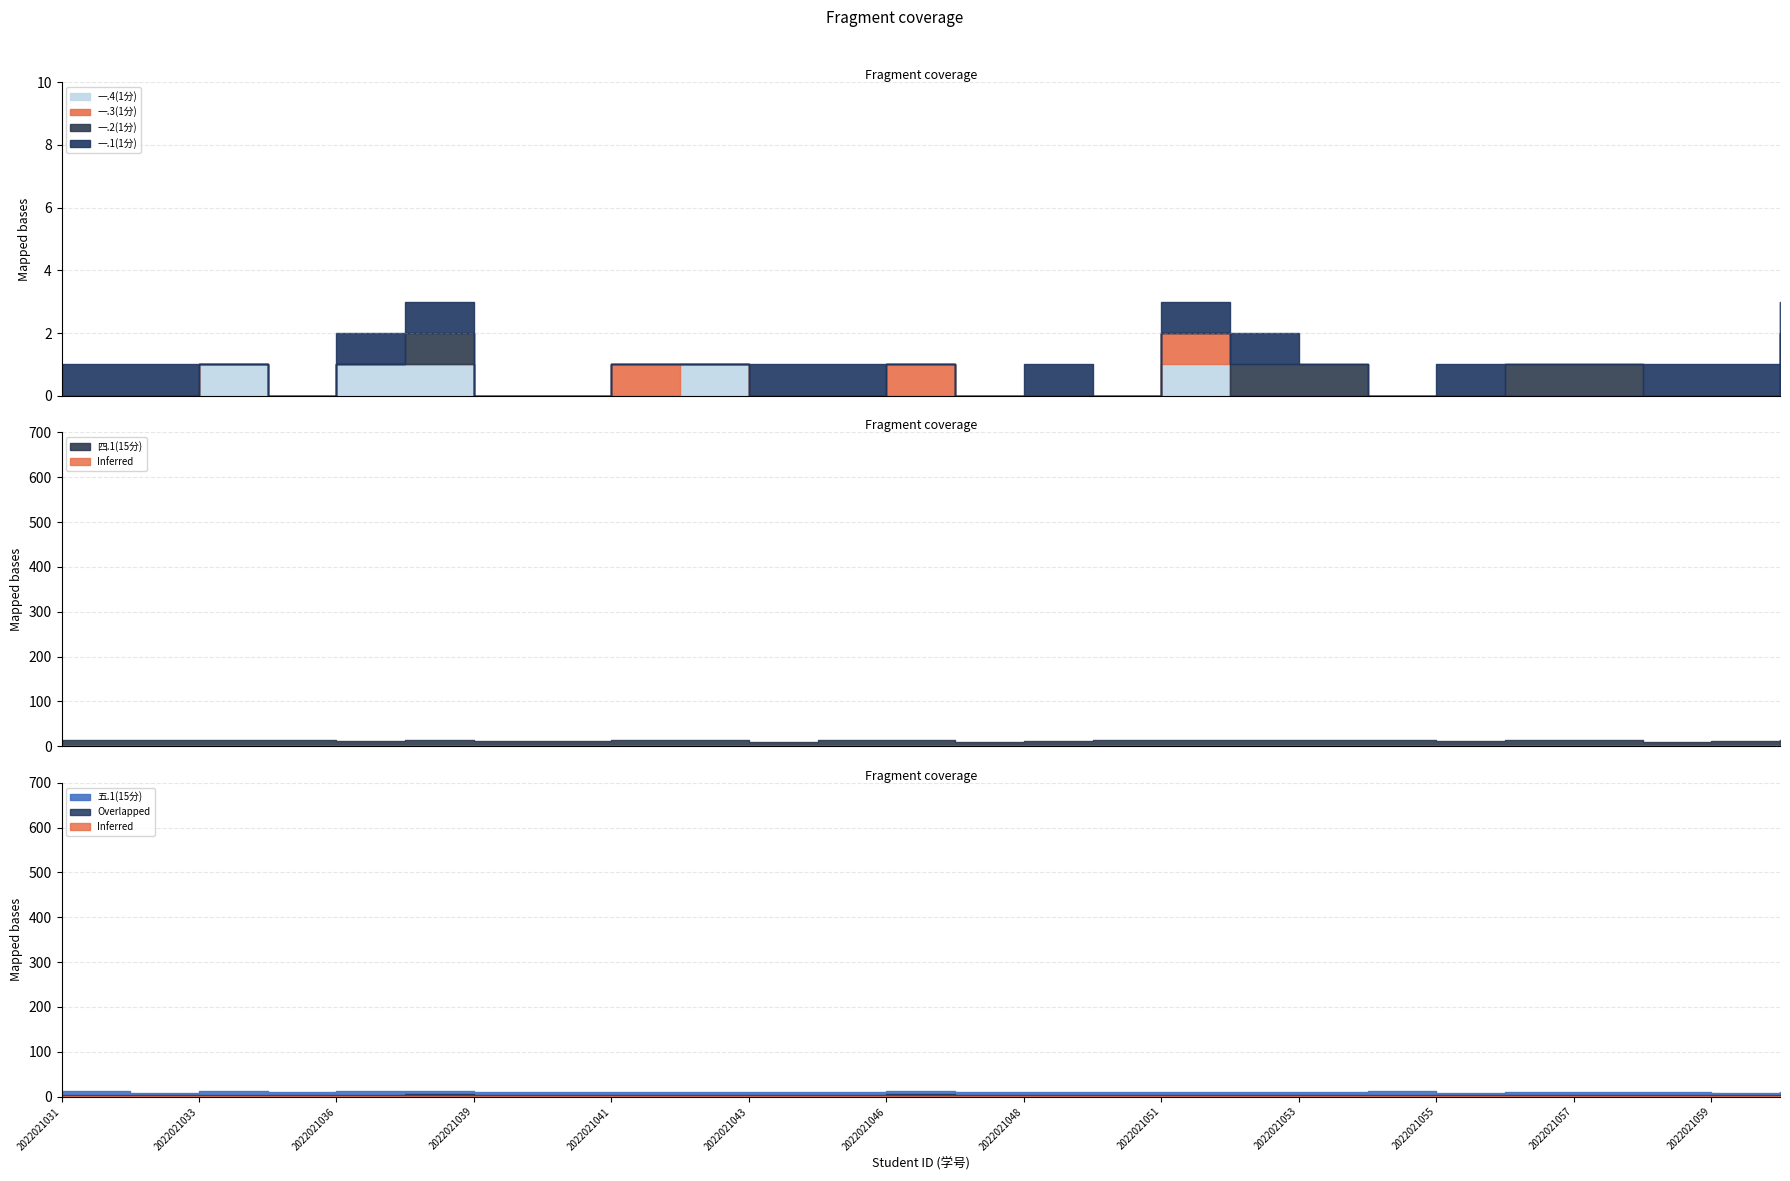

Is it true that 一.3(1分) equals -0.7 at 2022021056?

False